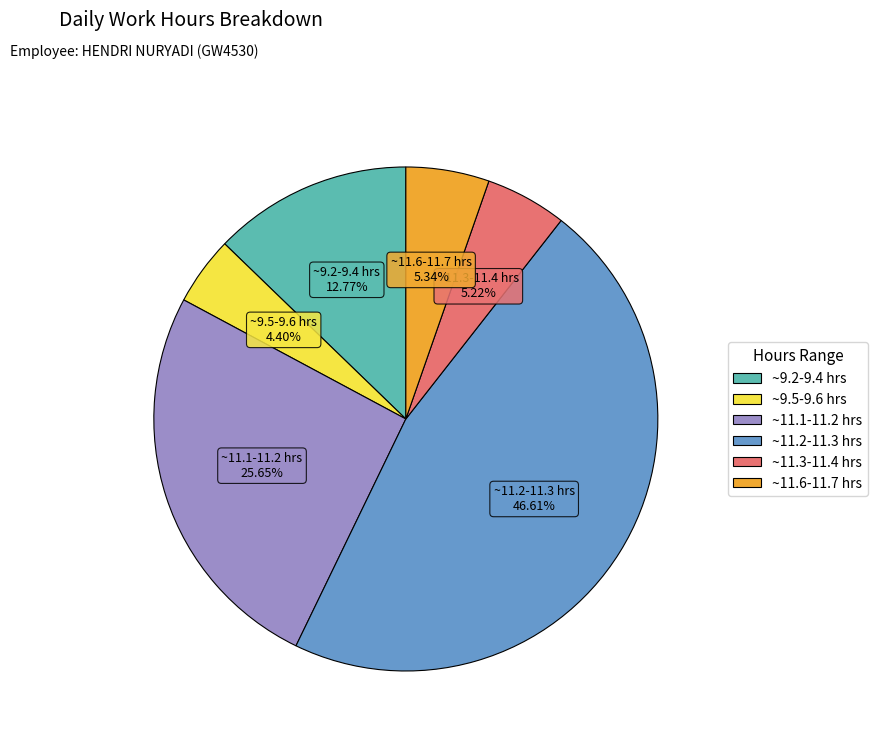

Is there any slice that represents more than half of the pie?

No